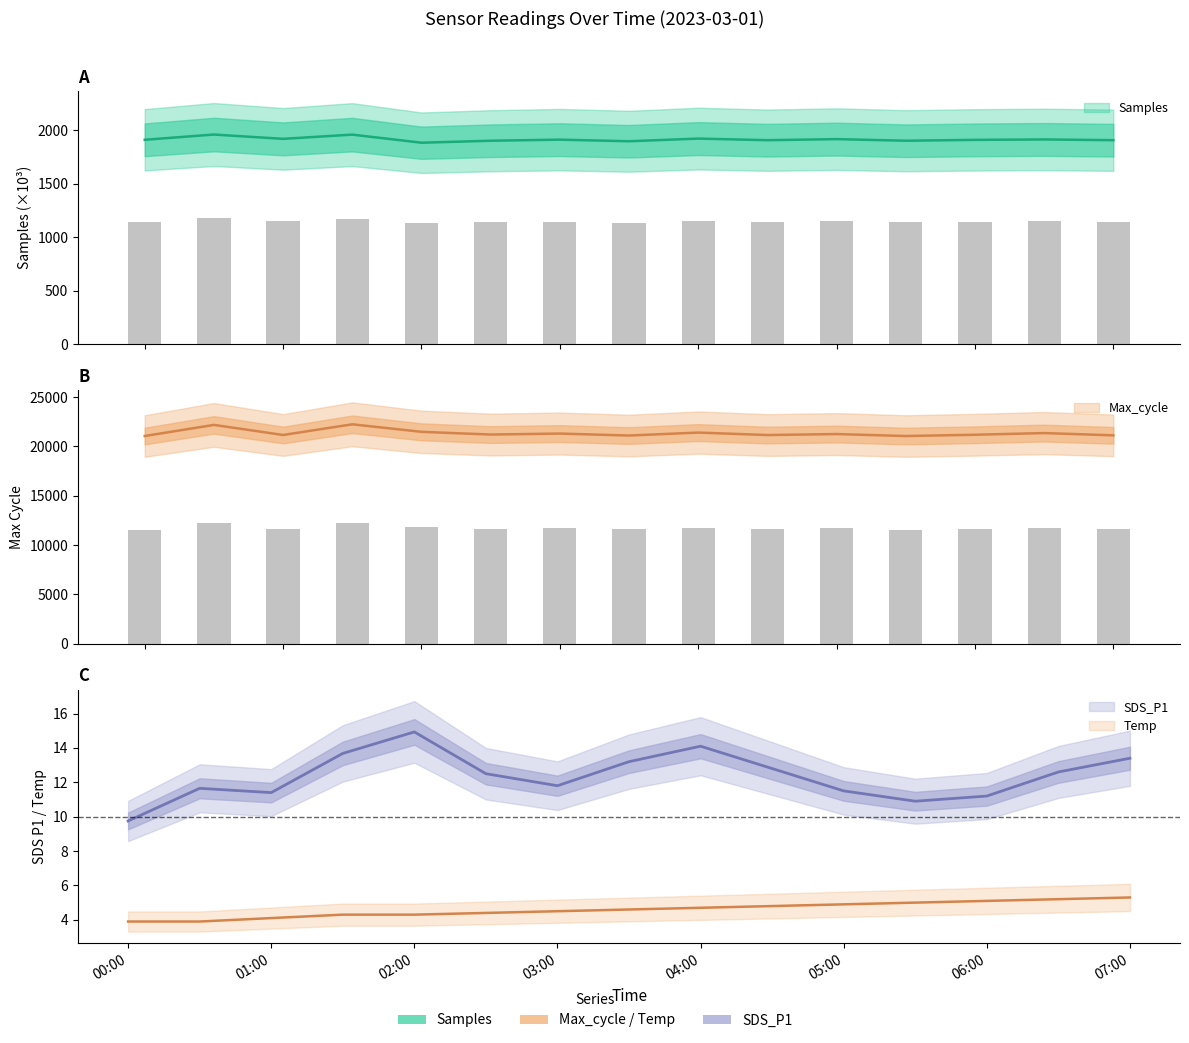

List the labels in order of Max_cycle value, smallest first.

2023/03/01 05:30, 2023/03/01 00:00, 2023/03/01 03:30, 2023/03/01 07:00, 2023/03/01 04:30, 2023/03/01 01:00, 2023/03/01 06:00, 2023/03/01 02:30, 2023/03/01 05:00, 2023/03/01 03:00, 2023/03/01 06:30, 2023/03/01 04:00, 2023/03/01 02:00, 2023/03/01 00:30, 2023/03/01 01:30